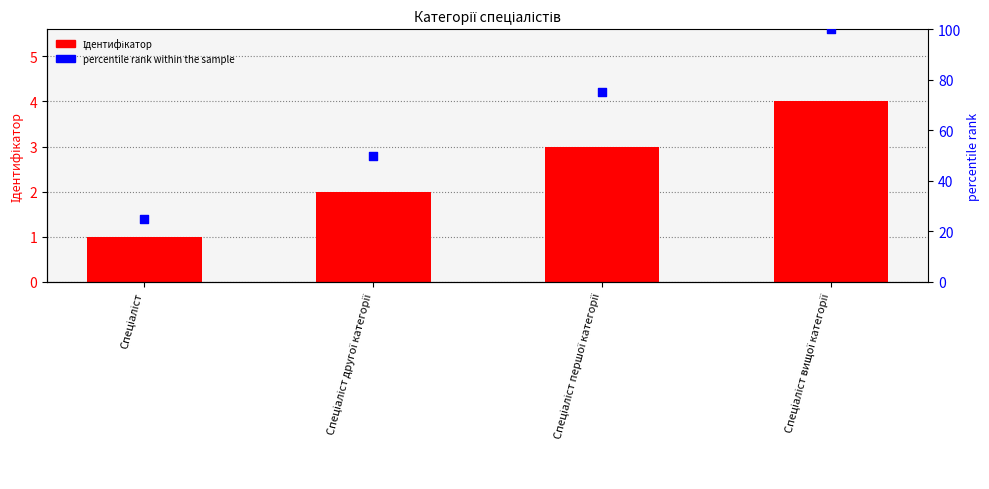

Which series reaches the maximum Y coordinate?

percentile rank within the sample